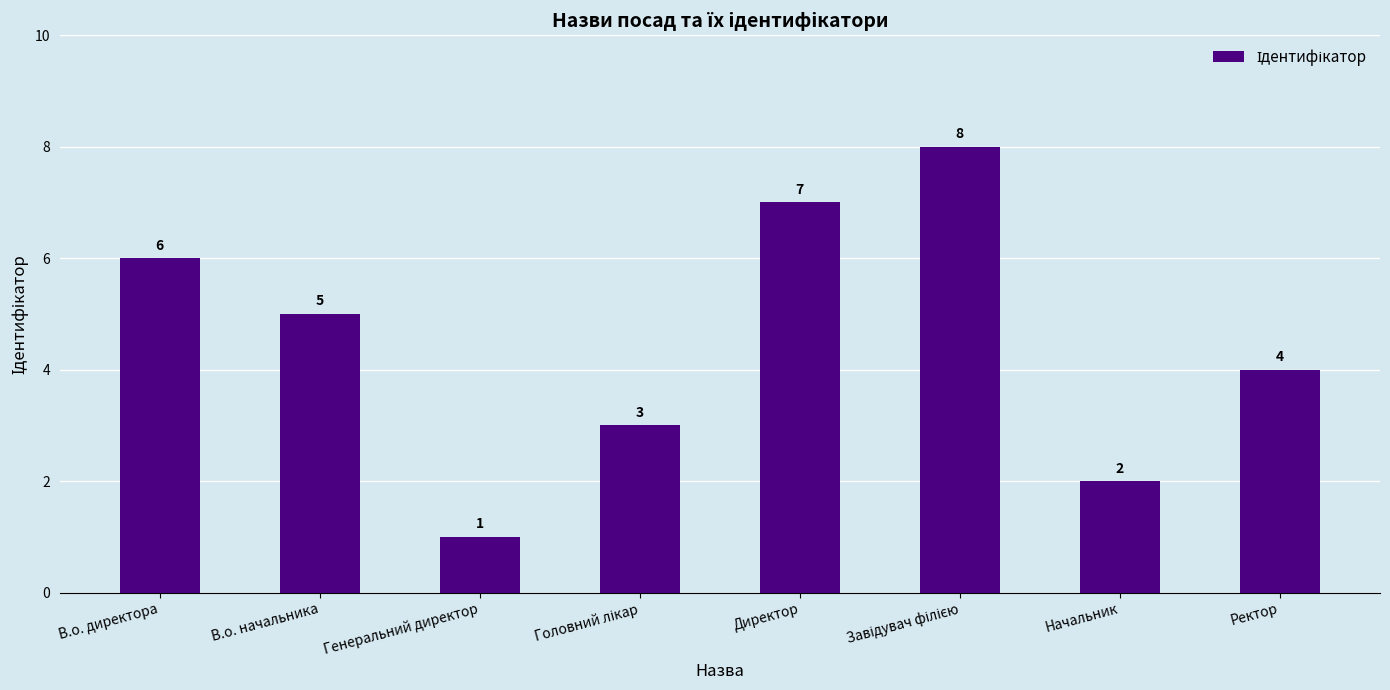

What is the maximum value shown in the chart?

8